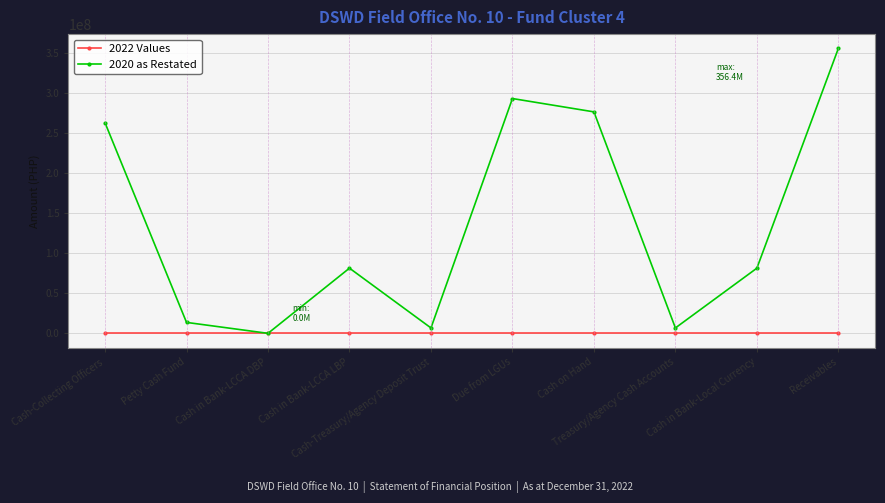

What is the maximum value shown in the chart?

356374633.0